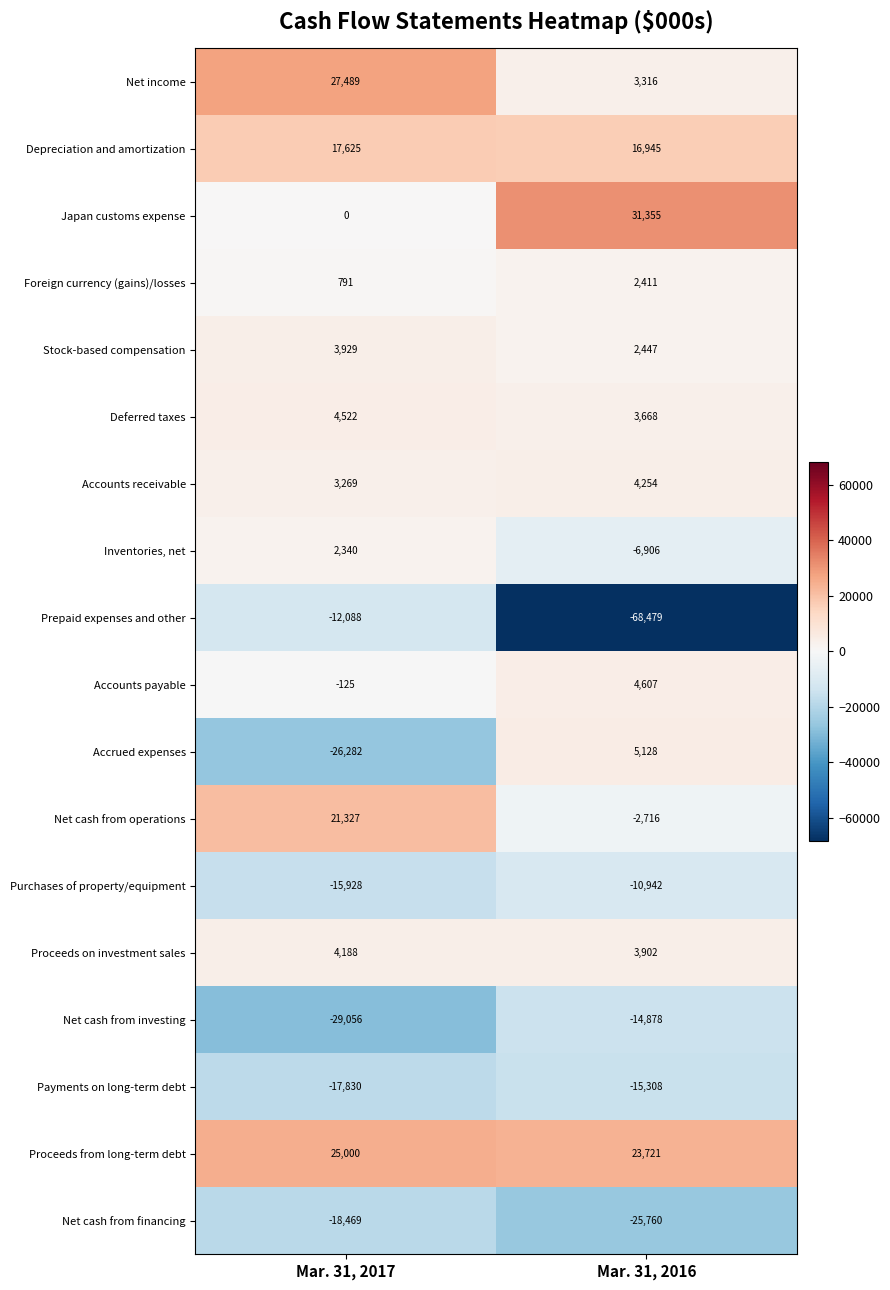

Which series has the widest spread of values?

Prepaid expenses and other